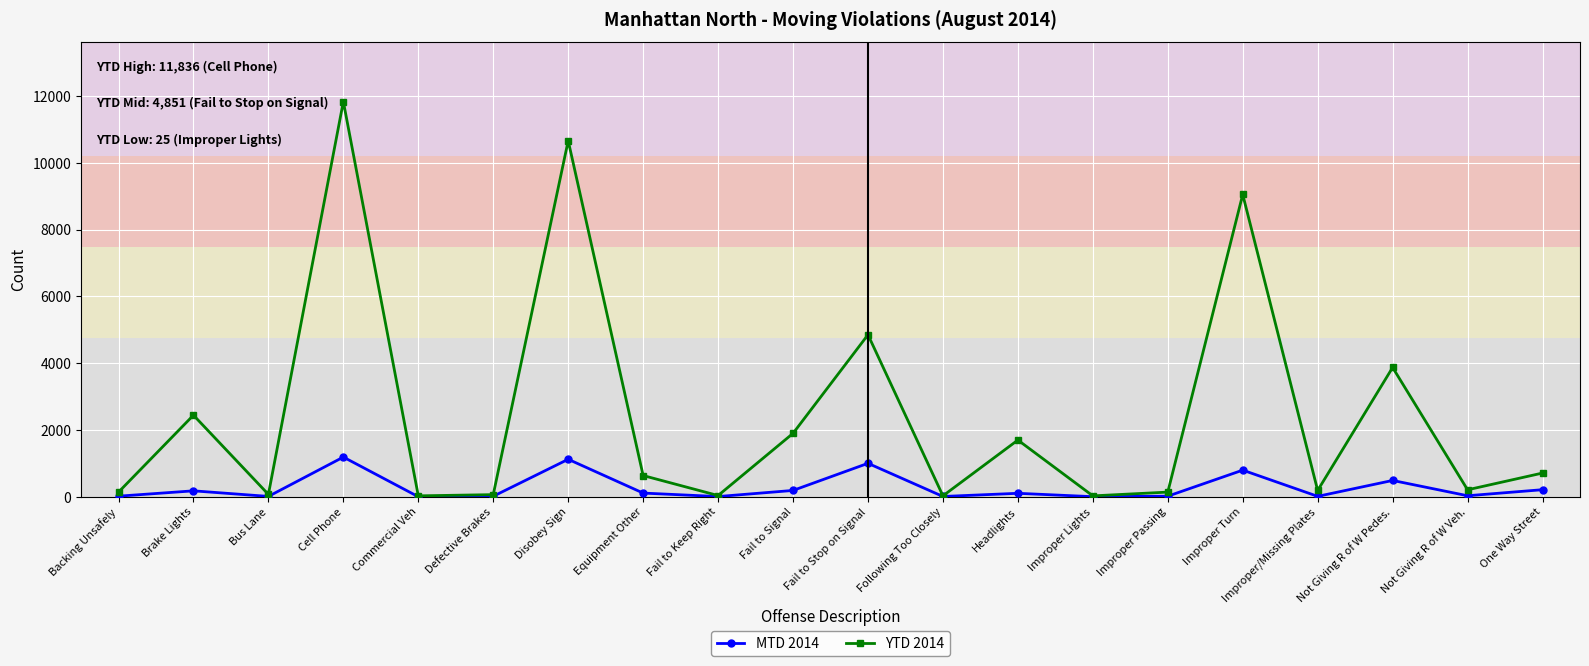

What is the label of the 5th point from the right?

Improper Turn